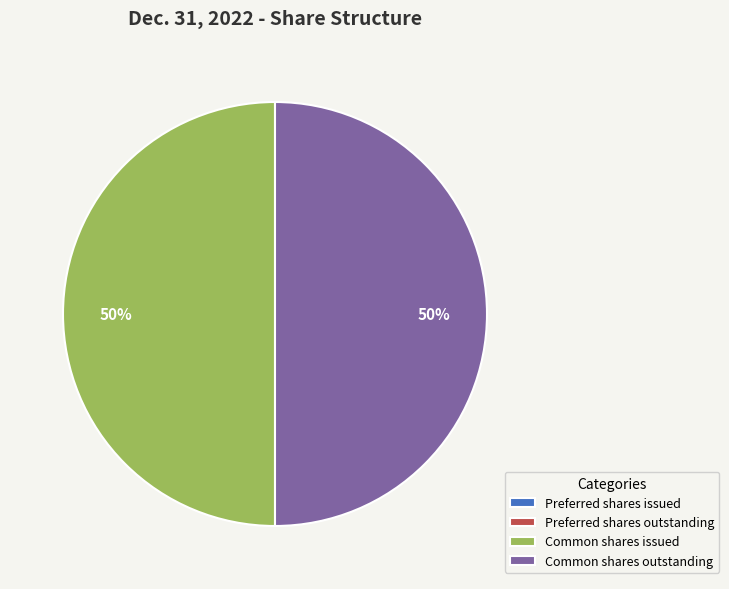

The Common shares outstanding slice represents 41% of the pie. True or false?

False